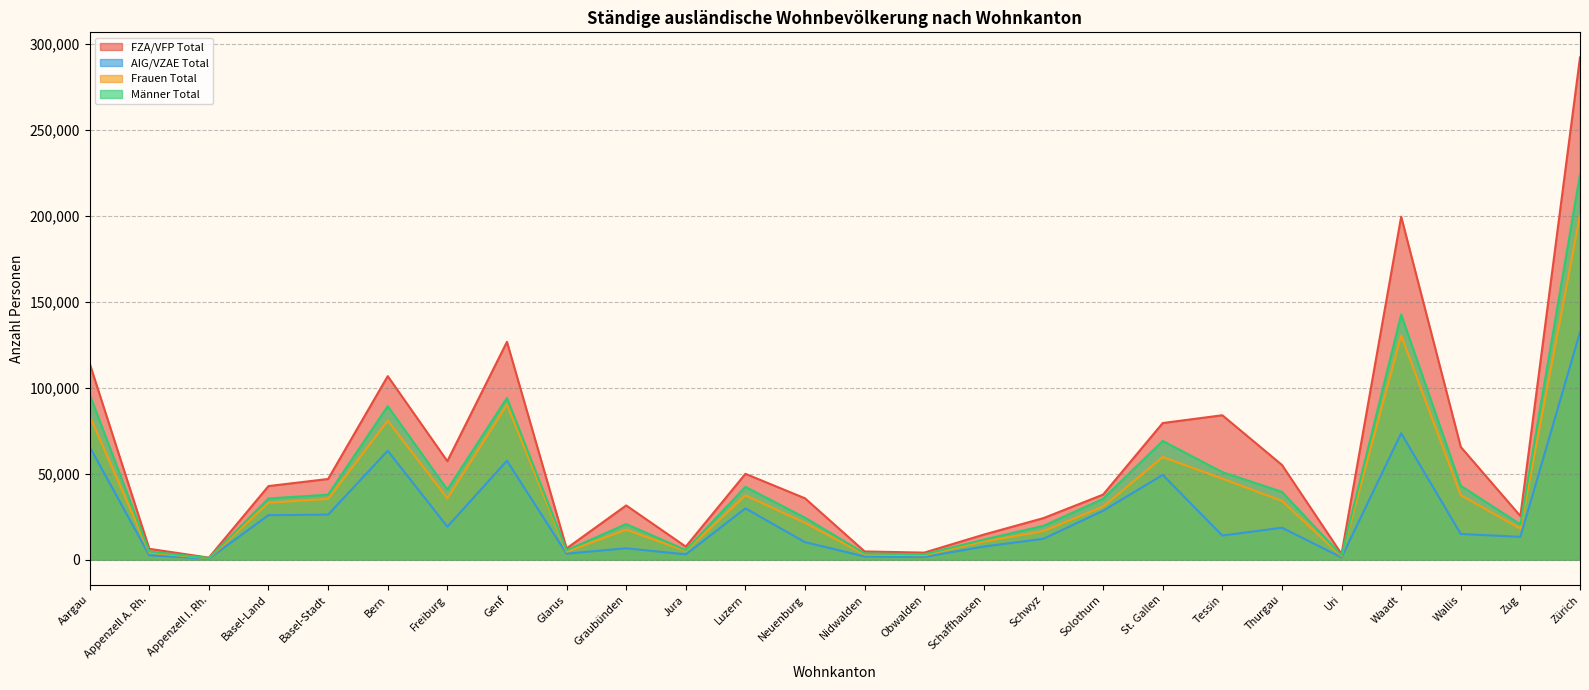

True or false: AIG/VZAE Total and Männer Total cross at least once.

False